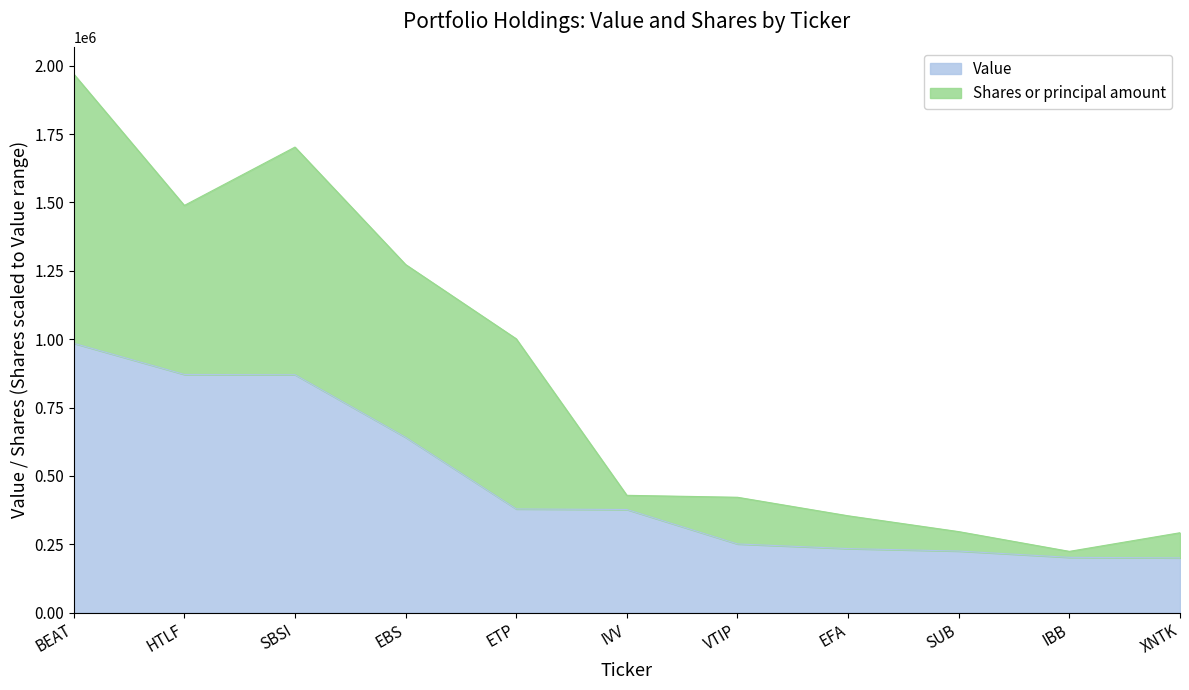

At which category is the sum across all series the highest?

BEAT